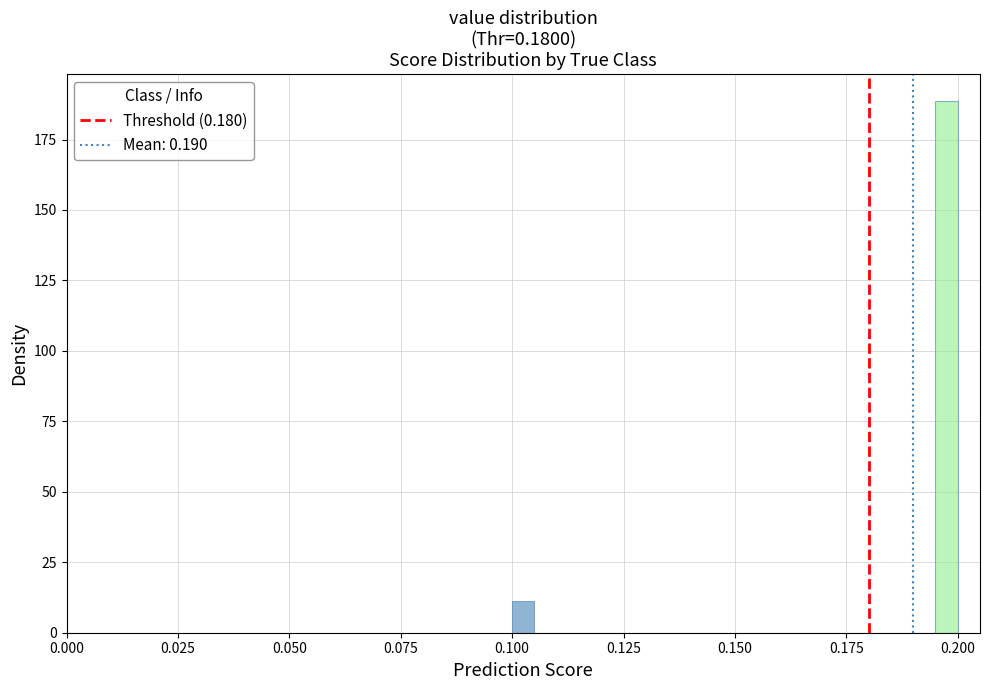

Around what value on the x-axis is the tallest bar? Give the approximate position of its centre, as read against the axis.

0.200